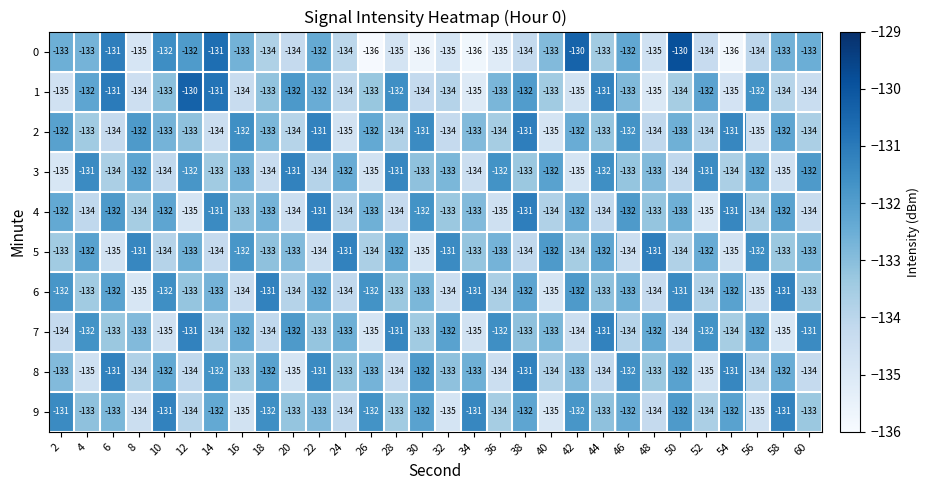

What is the total value across all series at 30?

-1331